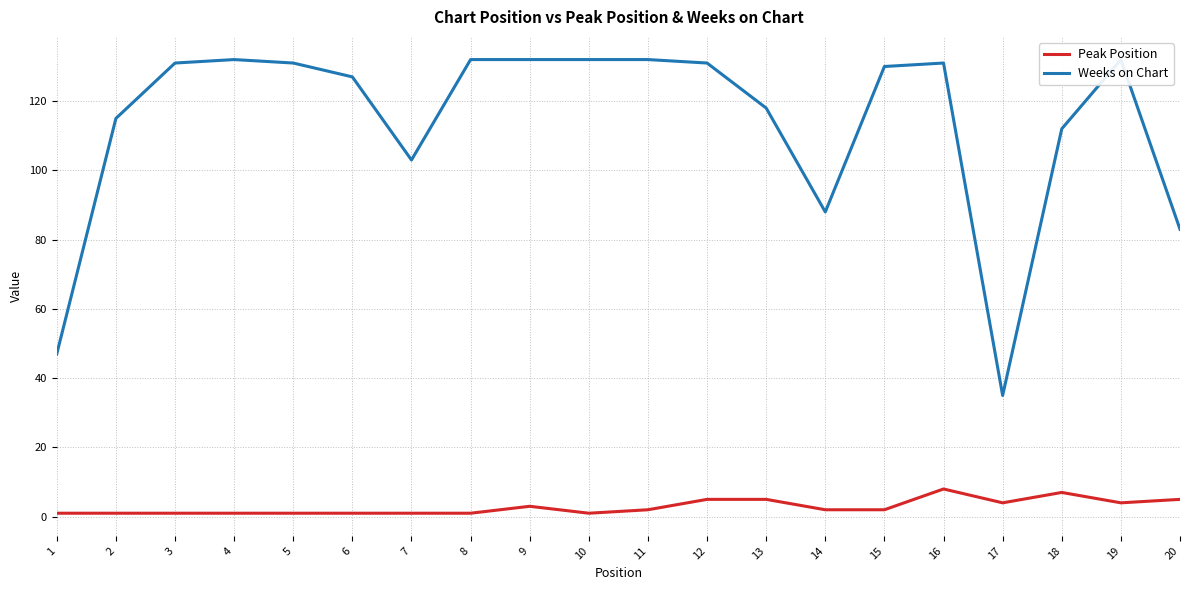

Count the number of categories in the chart.

20